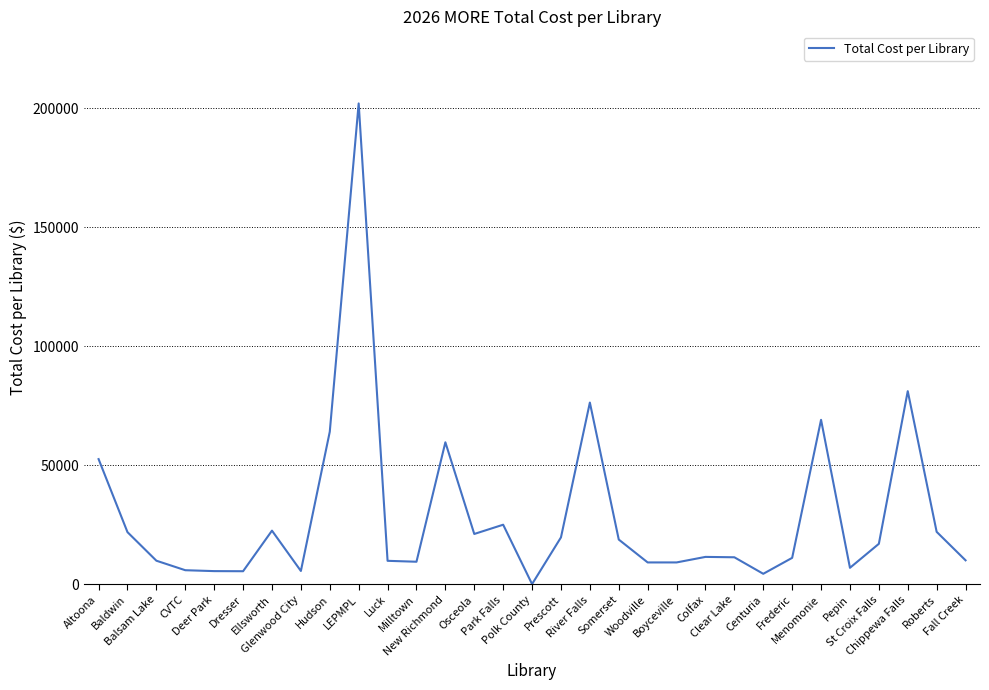

What is the sum of all values?

896086.4